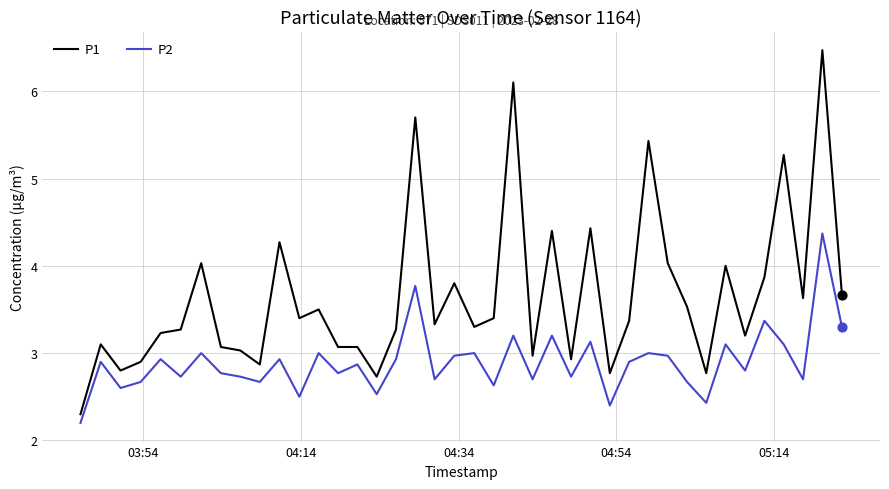

Which series has the largest total across all categories?

P1